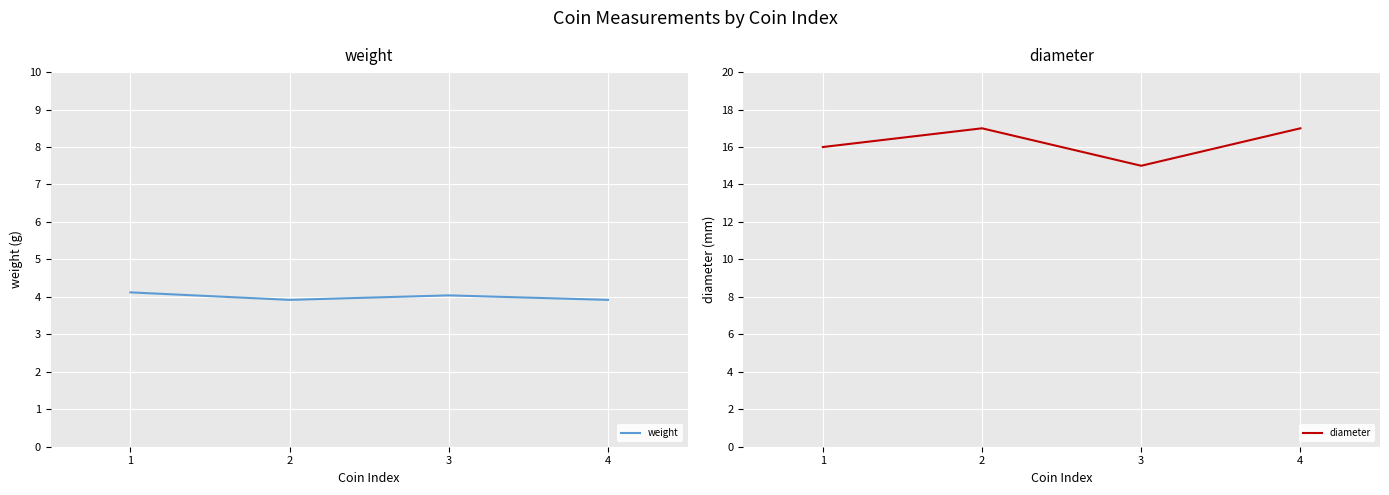

True or false: diameter has a value of 17.0 at 2.

True